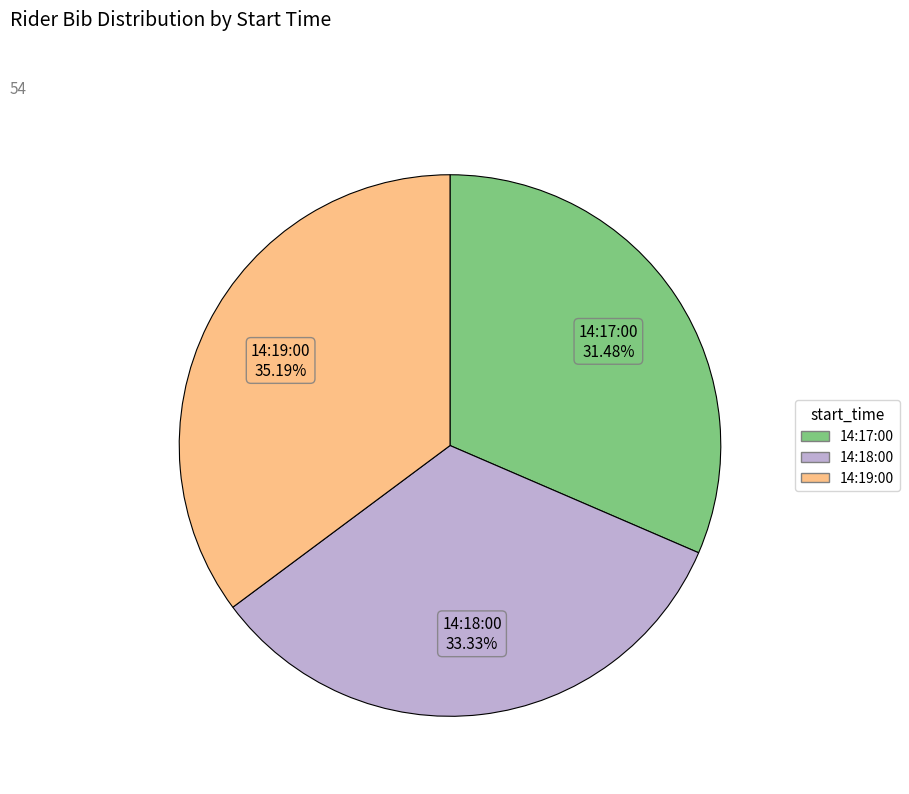

True or false: 14:17:00 accounts for 46% of the total.

False